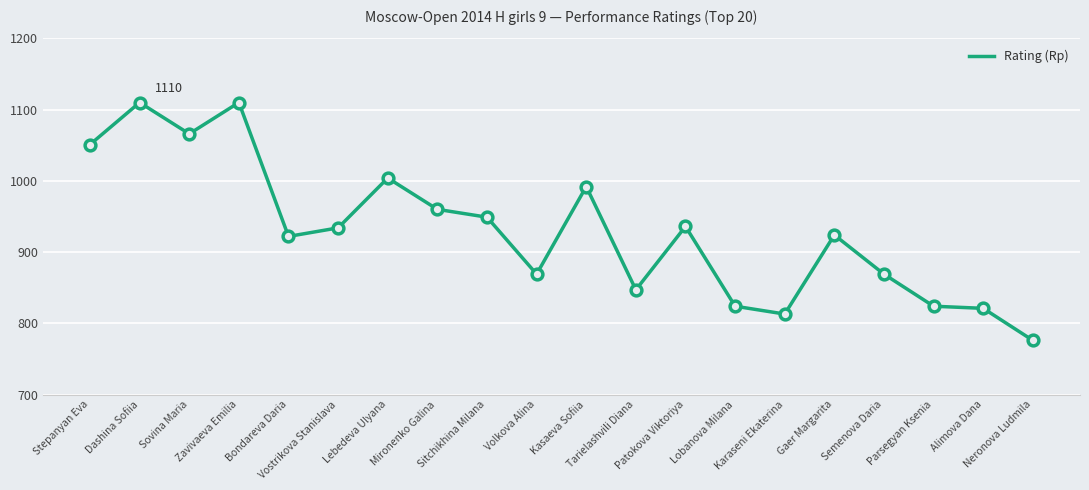

Between Dashina Sofiia and Lobanova Milana, which is larger?

Dashina Sofiia